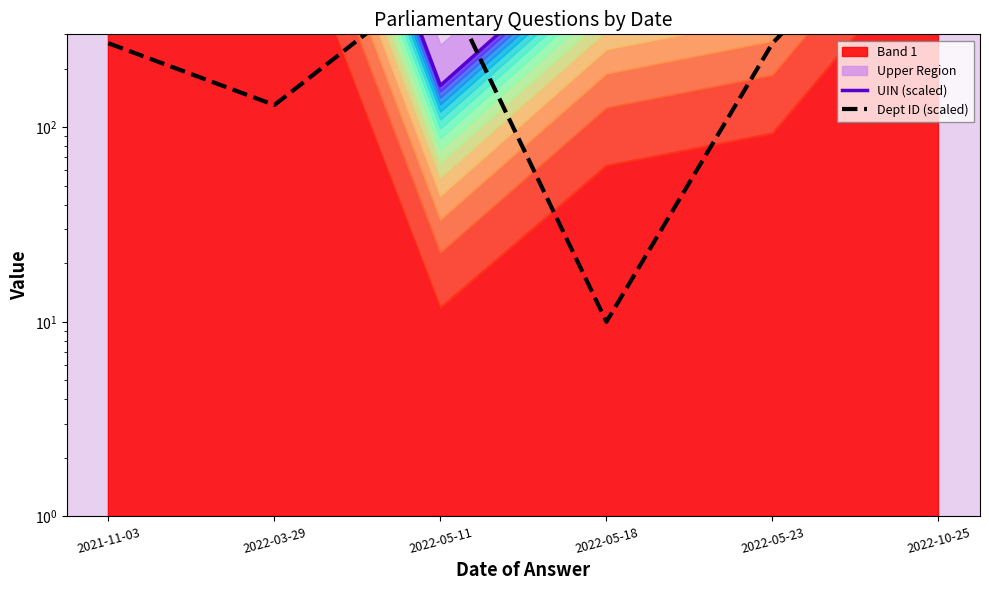

What is the label of the 4th point from the left?

2022-05-18